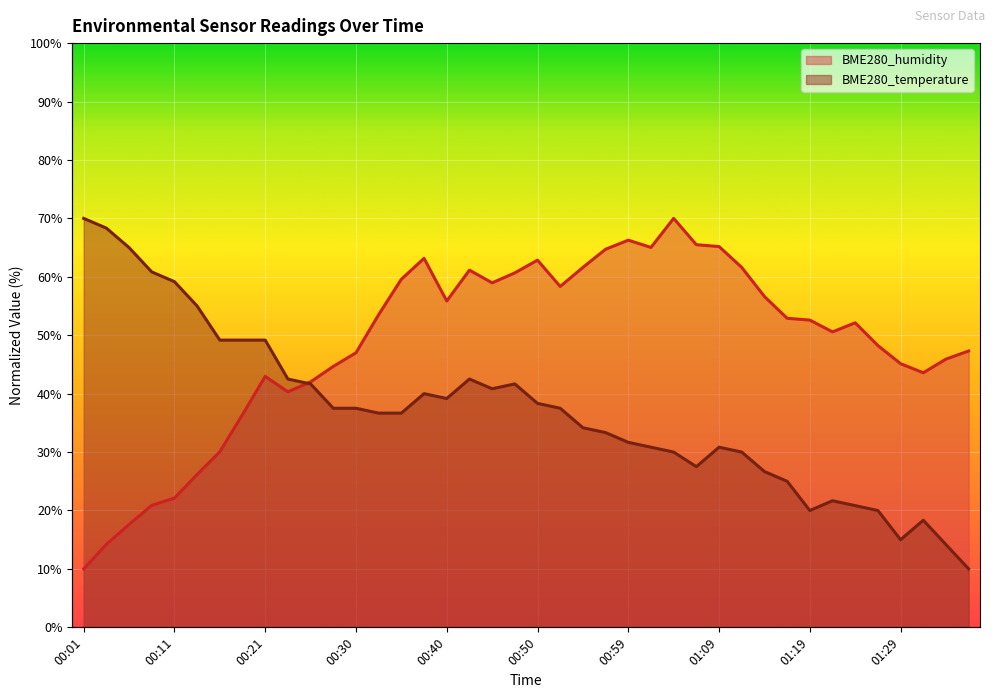

What are all the series names shown in the legend?

BME280_temperature, BME280_humidity